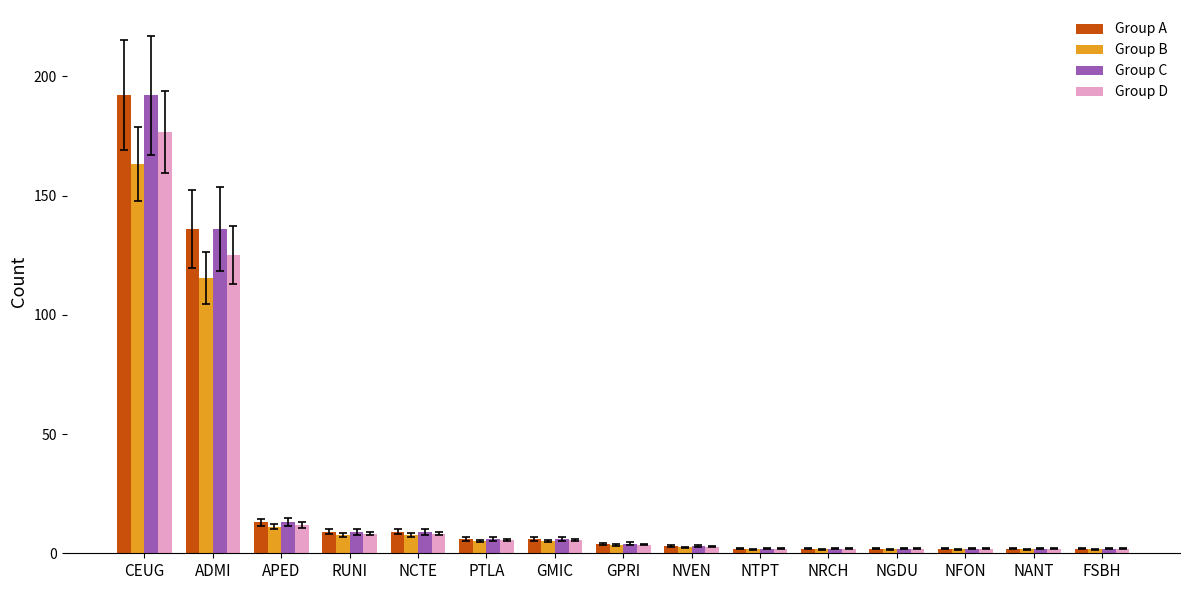

What are all the series names shown in the legend?

Group A, Group B, Group C, Group D